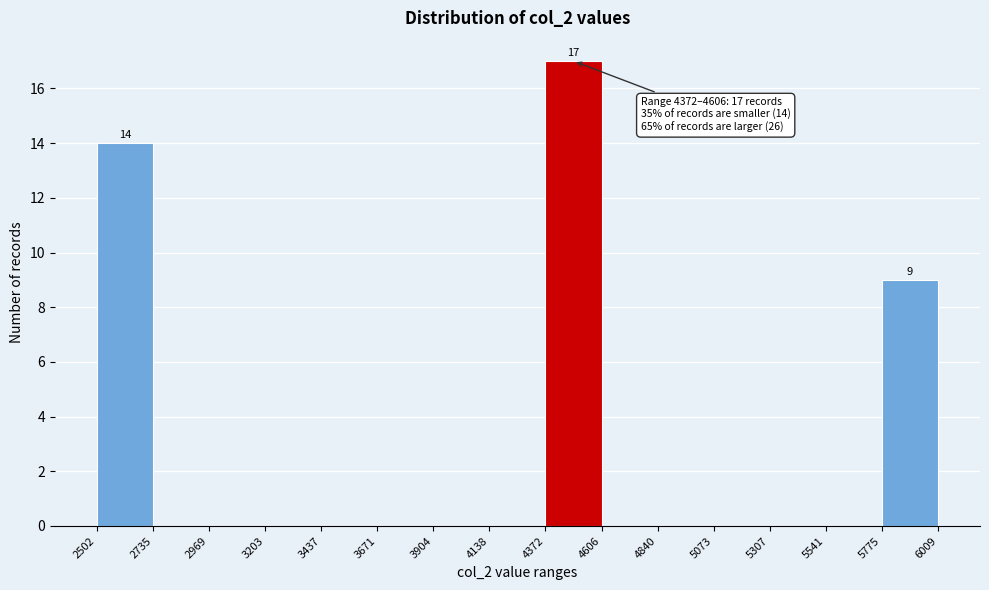

Over which range of the x-axis is the bar tallest?

4372 to 4606